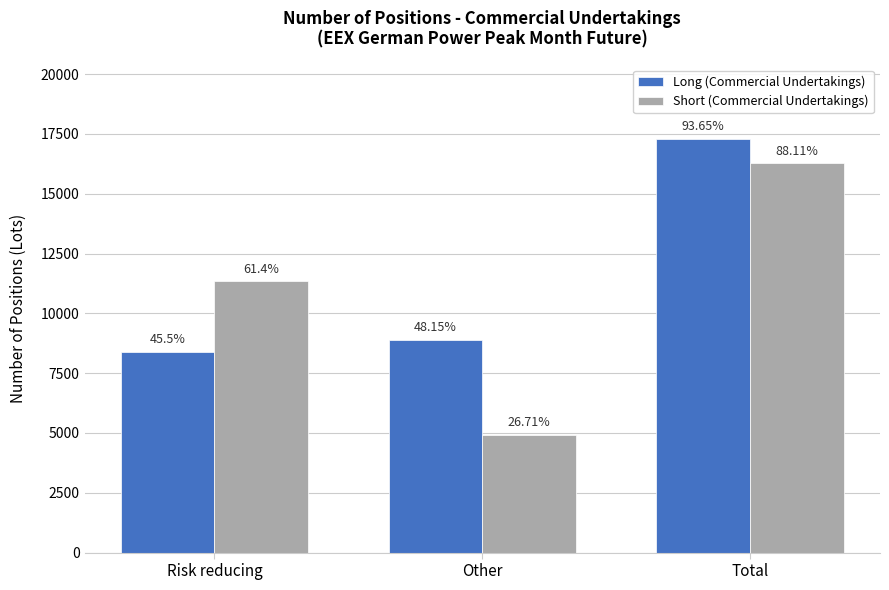

What are all the series names shown in the legend?

Long (Commercial Undertakings), Short (Commercial Undertakings)